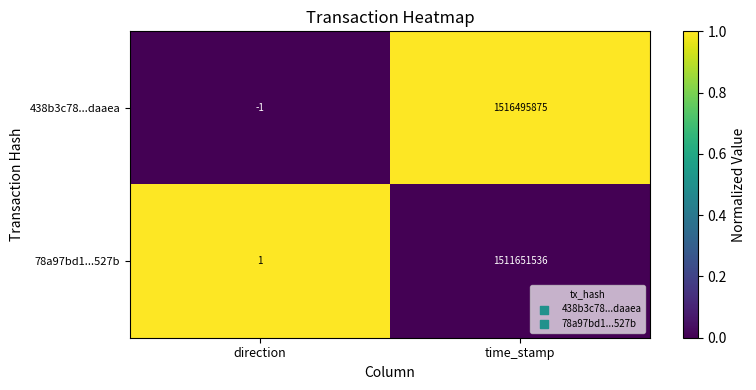

Where is 438b3c78...daaea nearest to the value 758247937?

direction